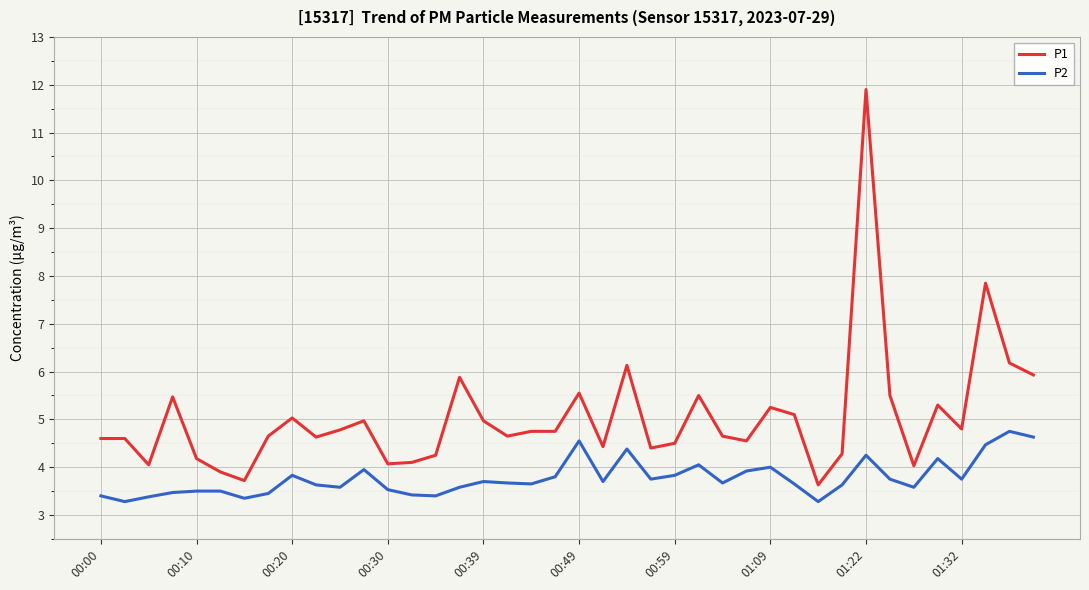

True or false: P2 and P1 intersect in this chart.

False